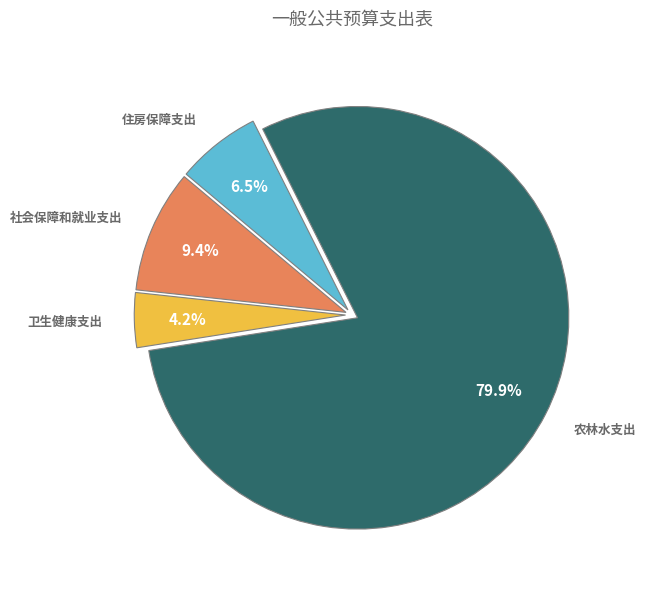

Is there a majority slice in this chart?

Yes